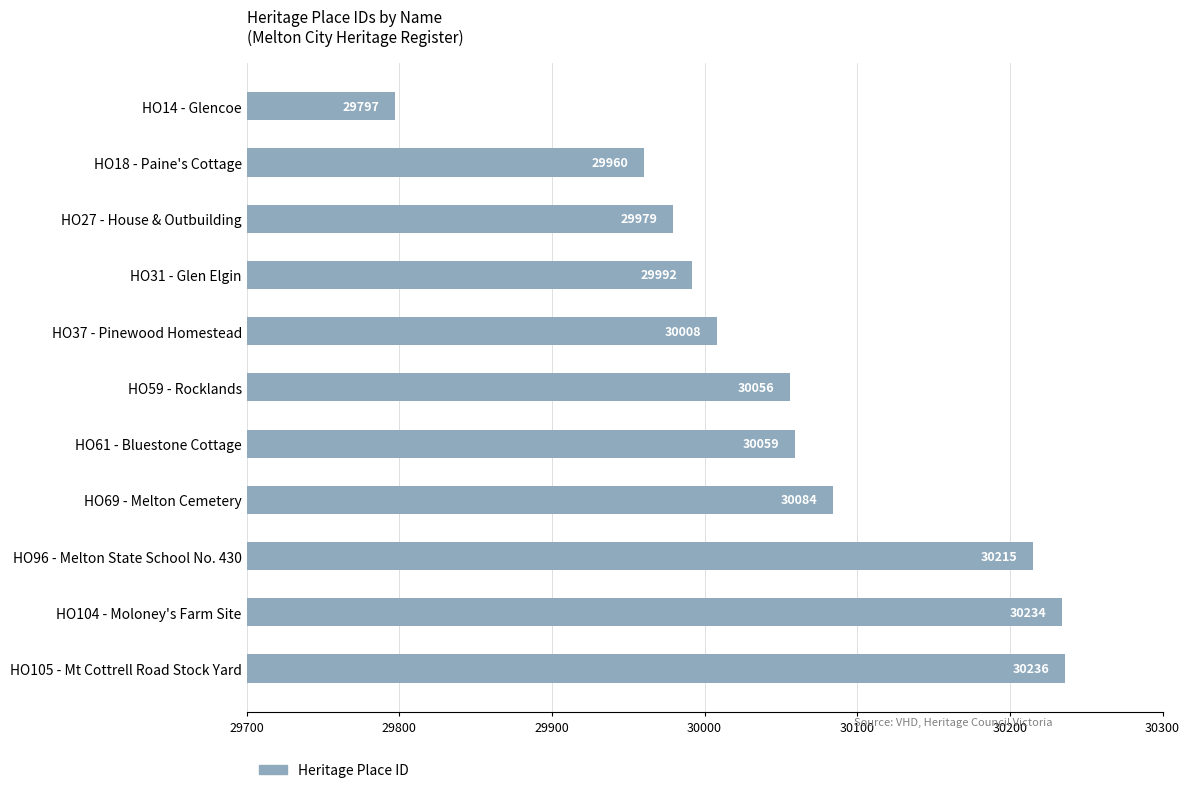

Is it true that the value at HO69 - Melton Cemetery is 30084?

True